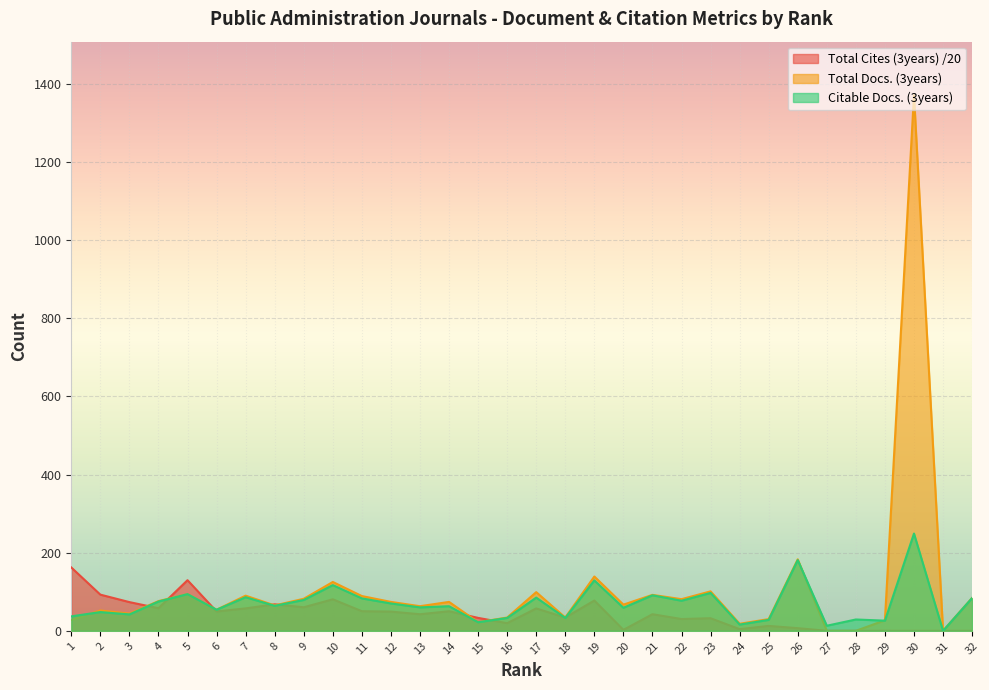

How many values in the Citable Docs. (3years) series are below 64?

16